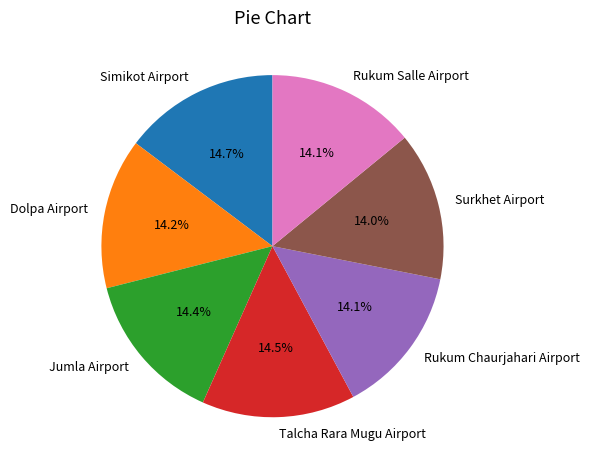

How much of the chart is everything except Rukum Salle Airport?

85.9%